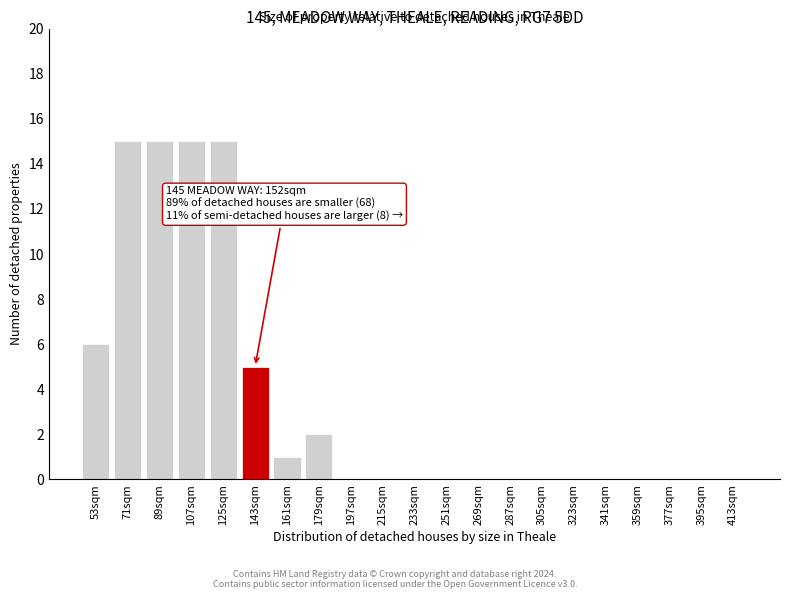

Reading left to right, extract all data points from this chart.

53sqm=6	71sqm=15	89sqm=15	107sqm=15	125sqm=15	143sqm=5	161sqm=1	179sqm=2	197sqm=0	215sqm=0	233sqm=0	251sqm=0	269sqm=0	287sqm=0	305sqm=0	323sqm=0	341sqm=0	359sqm=0	377sqm=0	395sqm=0	413sqm=0